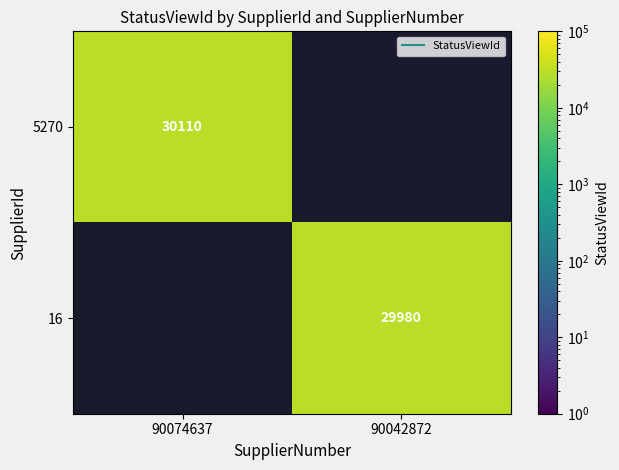

How many values in 16 are above zero?

1